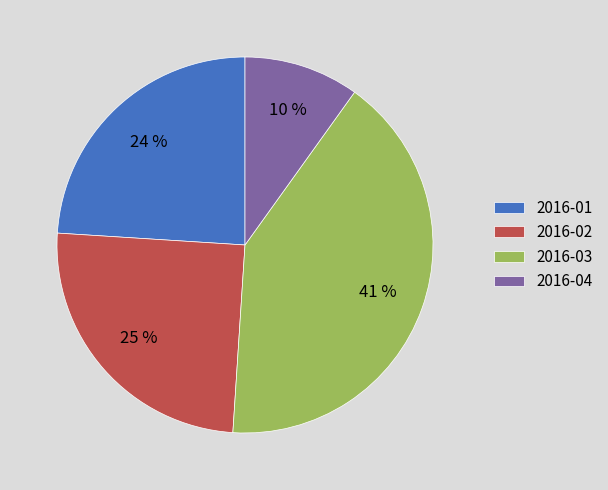

To the nearest percent, what is the average slice percentage?

25%